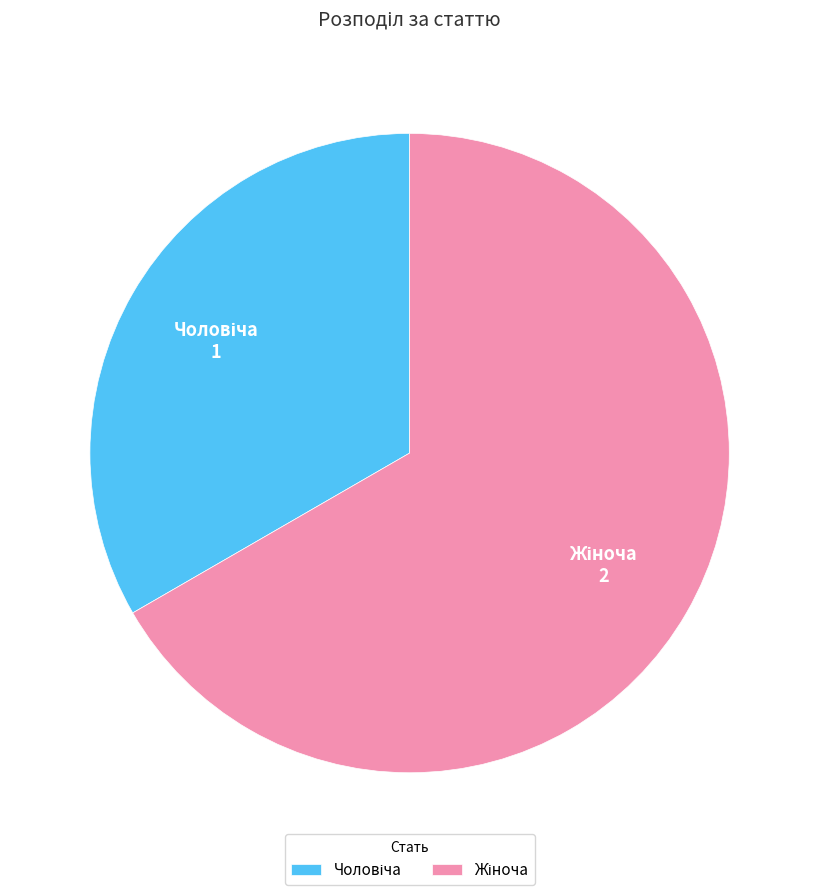

Is there a majority slice in this chart?

Yes